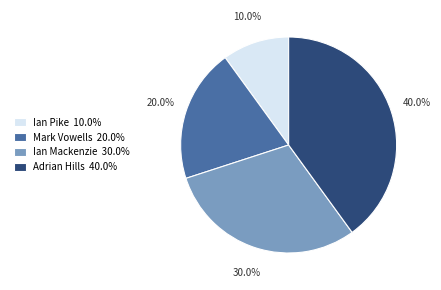

Do Adrian Hills and Ian Mackenzie together represent more than half of the pie?

Yes